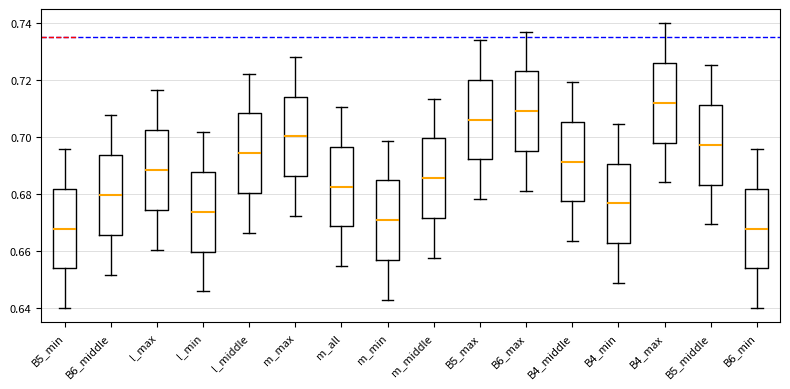

Reading left to right, transcribe this box plot: for each box, give where its median line is, the range the box spans, and where its two whiskers end, as read against the y-axis. The values are not printed on the chart, so give them approximately, as read against the axis.

B5_min: median 0.668, box 0.654 to 0.682, whiskers 0.640 to 0.696
B6_middle: median 0.680, box 0.666 to 0.694, whiskers 0.652 to 0.708
l_max: median 0.688, box 0.674 to 0.702, whiskers 0.660 to 0.716
l_min: median 0.674, box 0.660 to 0.688, whiskers 0.646 to 0.702
l_middle: median 0.694, box 0.680 to 0.708, whiskers 0.666 to 0.722
m_max: median 0.700, box 0.686 to 0.714, whiskers 0.672 to 0.728
m_all: median 0.682, box 0.668 to 0.696, whiskers 0.654 to 0.710
m_min: median 0.670, box 0.656 to 0.684, whiskers 0.642 to 0.698
m_middle: median 0.686, box 0.672 to 0.700, whiskers 0.658 to 0.714
B5_max: median 0.706, box 0.692 to 0.720, whiskers 0.678 to 0.734
B6_max: median 0.710, box 0.696 to 0.724, whiskers 0.682 to 0.738
B4_middle: median 0.692, box 0.678 to 0.706, whiskers 0.664 to 0.720
B4_min: median 0.676, box 0.662 to 0.690, whiskers 0.648 to 0.704
B4_max: median 0.712, box 0.698 to 0.726, whiskers 0.684 to 0.740
B5_middle: median 0.698, box 0.684 to 0.712, whiskers 0.670 to 0.726
B6_min: median 0.668, box 0.654 to 0.682, whiskers 0.640 to 0.696